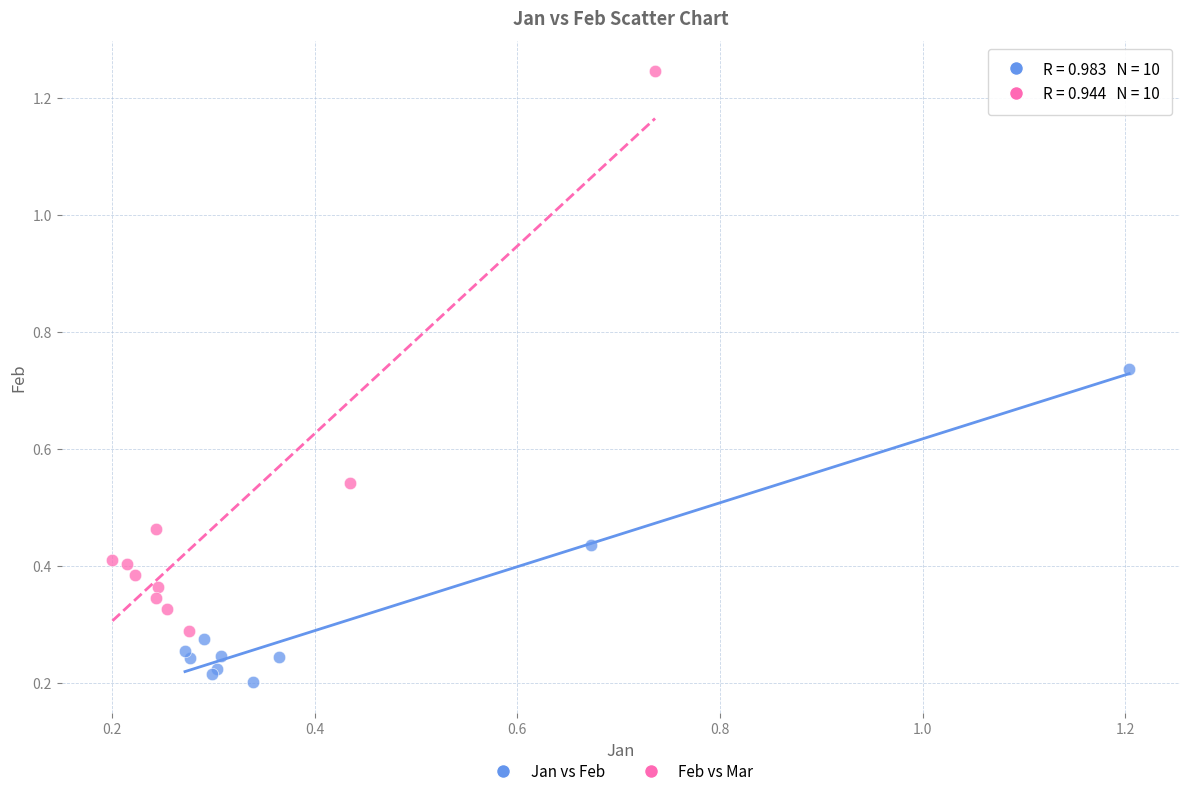

Which series reaches the minimum Y coordinate?

Jan vs Feb